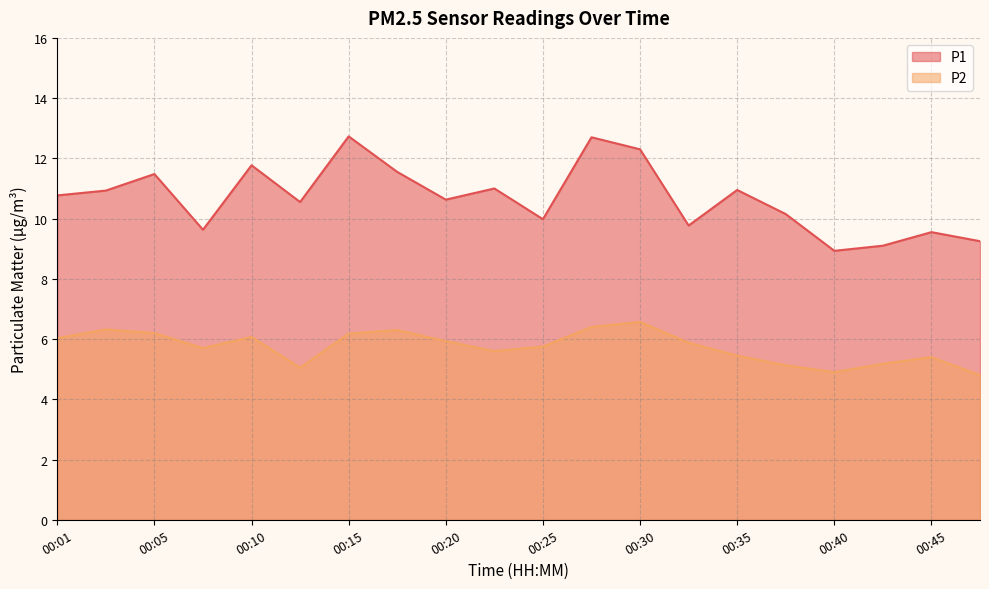

Which category has the lowest value in the P2 series?

00:47